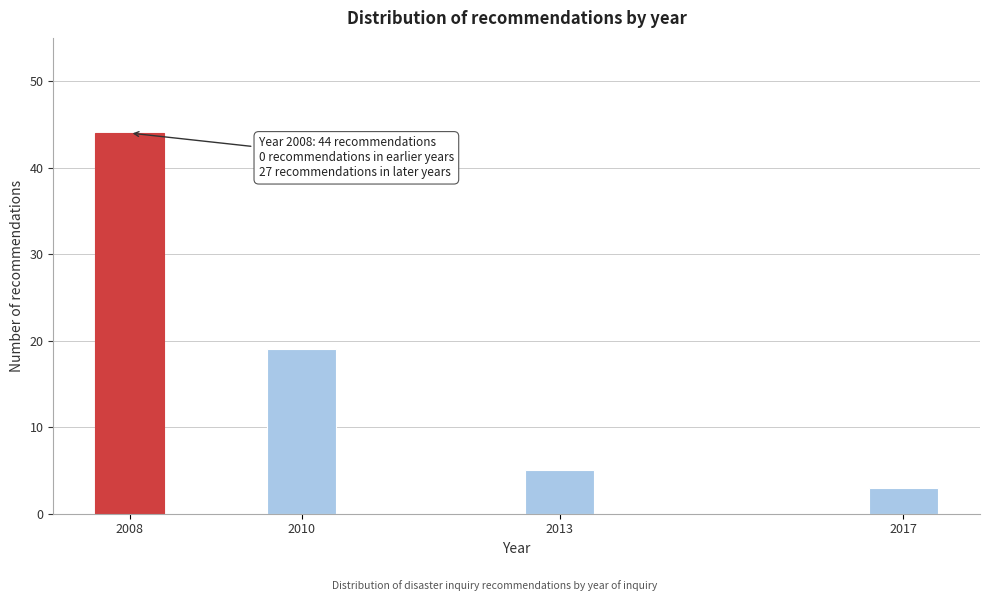

Reading left to right, extract all data points from this chart.

44	19	5	3